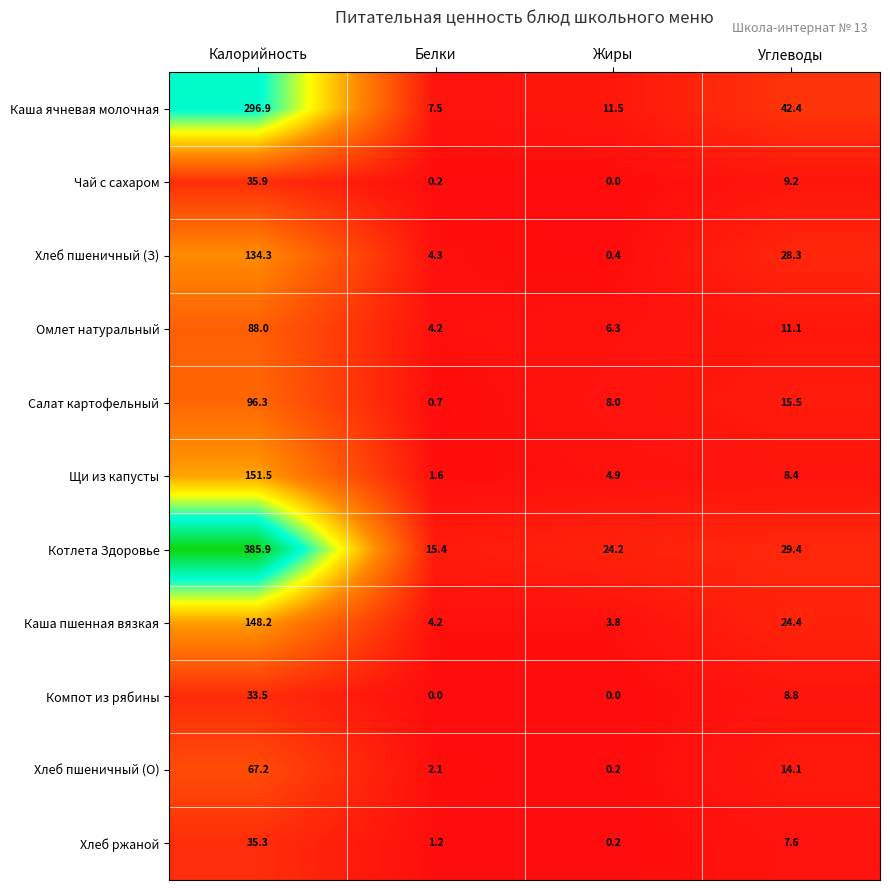

How many values in the Хлеб ржаной series are below 7?

2